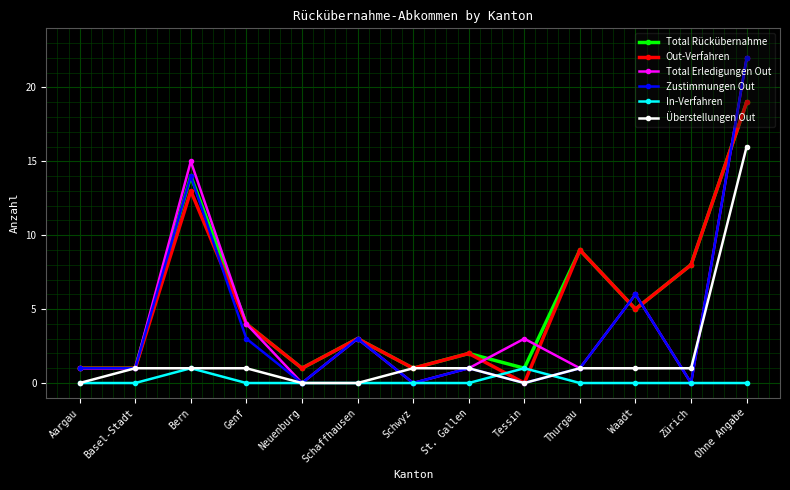

What is the greatest value displayed?

22